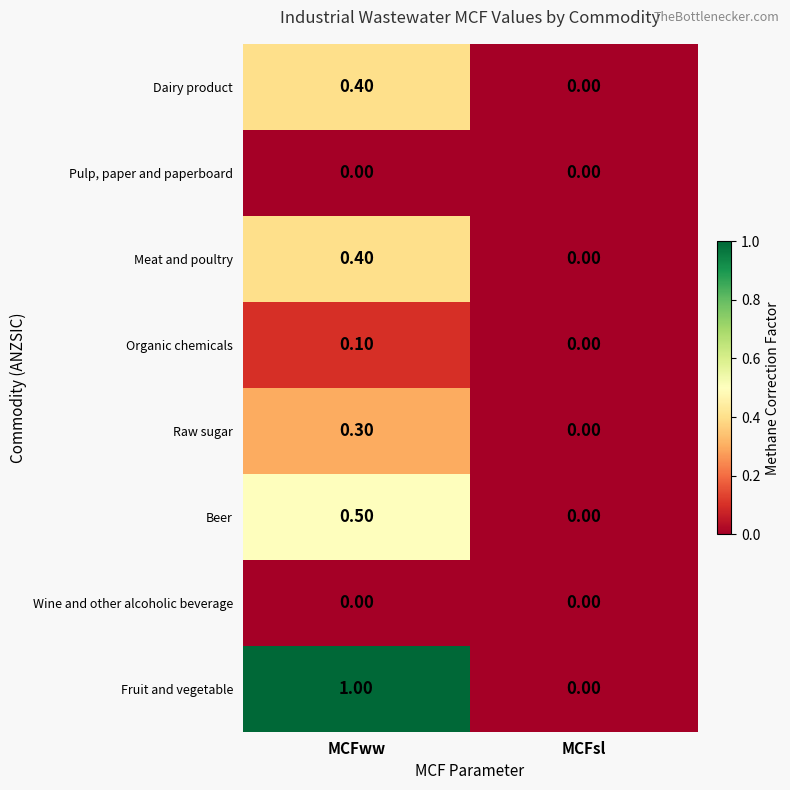

What is the sum of the Dairy product values at MCFww and MCFsl?

0.4